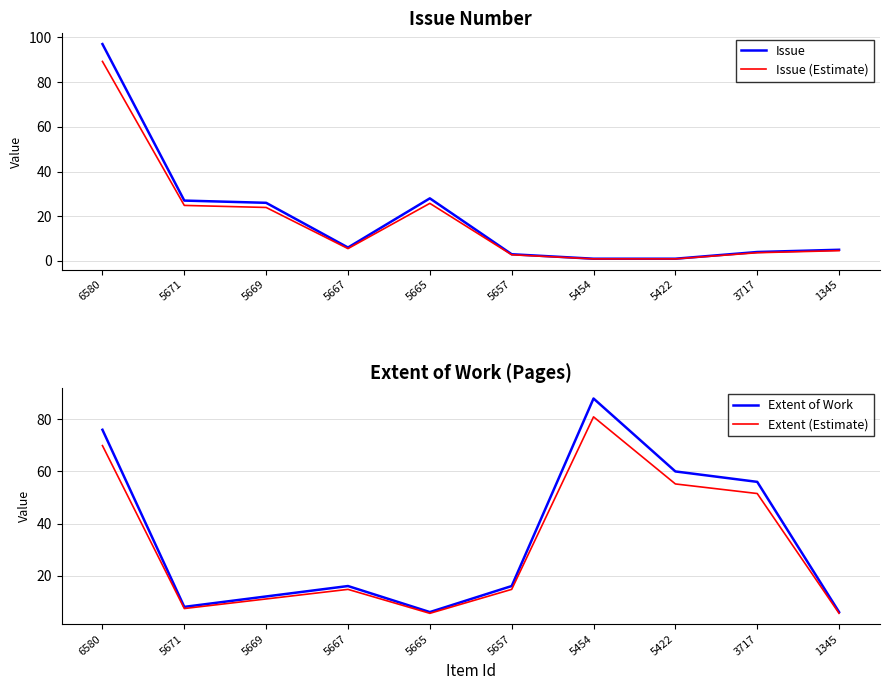

Reading left to right, list all the values displayed in this chart.

Issue: 97.0	27.0	26.0	6.0	28.0	3.0	1.0	1.0	4.0	5.0
Issue (Estimate): 89.2	24.8	23.9	5.5	25.8	2.8	0.9	0.9	3.7	4.6
Extent of Work: 76.0	8.0	12.0	16.0	6.0	16.0	88.0	60.0	56.0	6.0
Extent (Estimate): 69.9	7.4	11.0	14.7	5.5	14.7	81.0	55.2	51.5	5.5